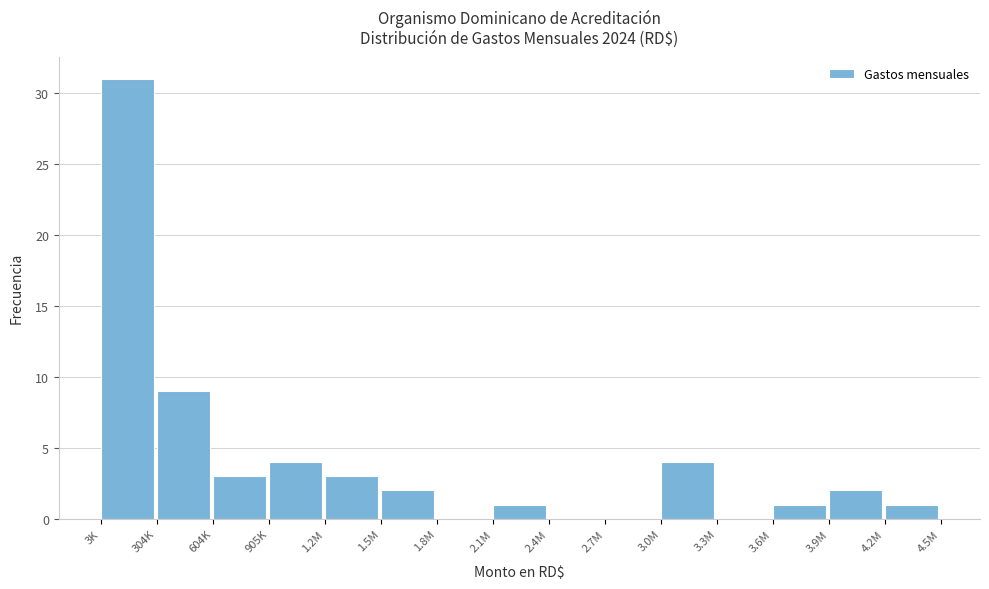

Reading left to right, extract all data points from this chart.

3K=31	304K=9	604K=3	905K=4	1.2M=3	1.5M=2	1.8M=0	2.1M=1	2.4M=0	2.7M=0	3.0M=4	3.3M=0	3.6M=1	3.9M=2	4.2M=1